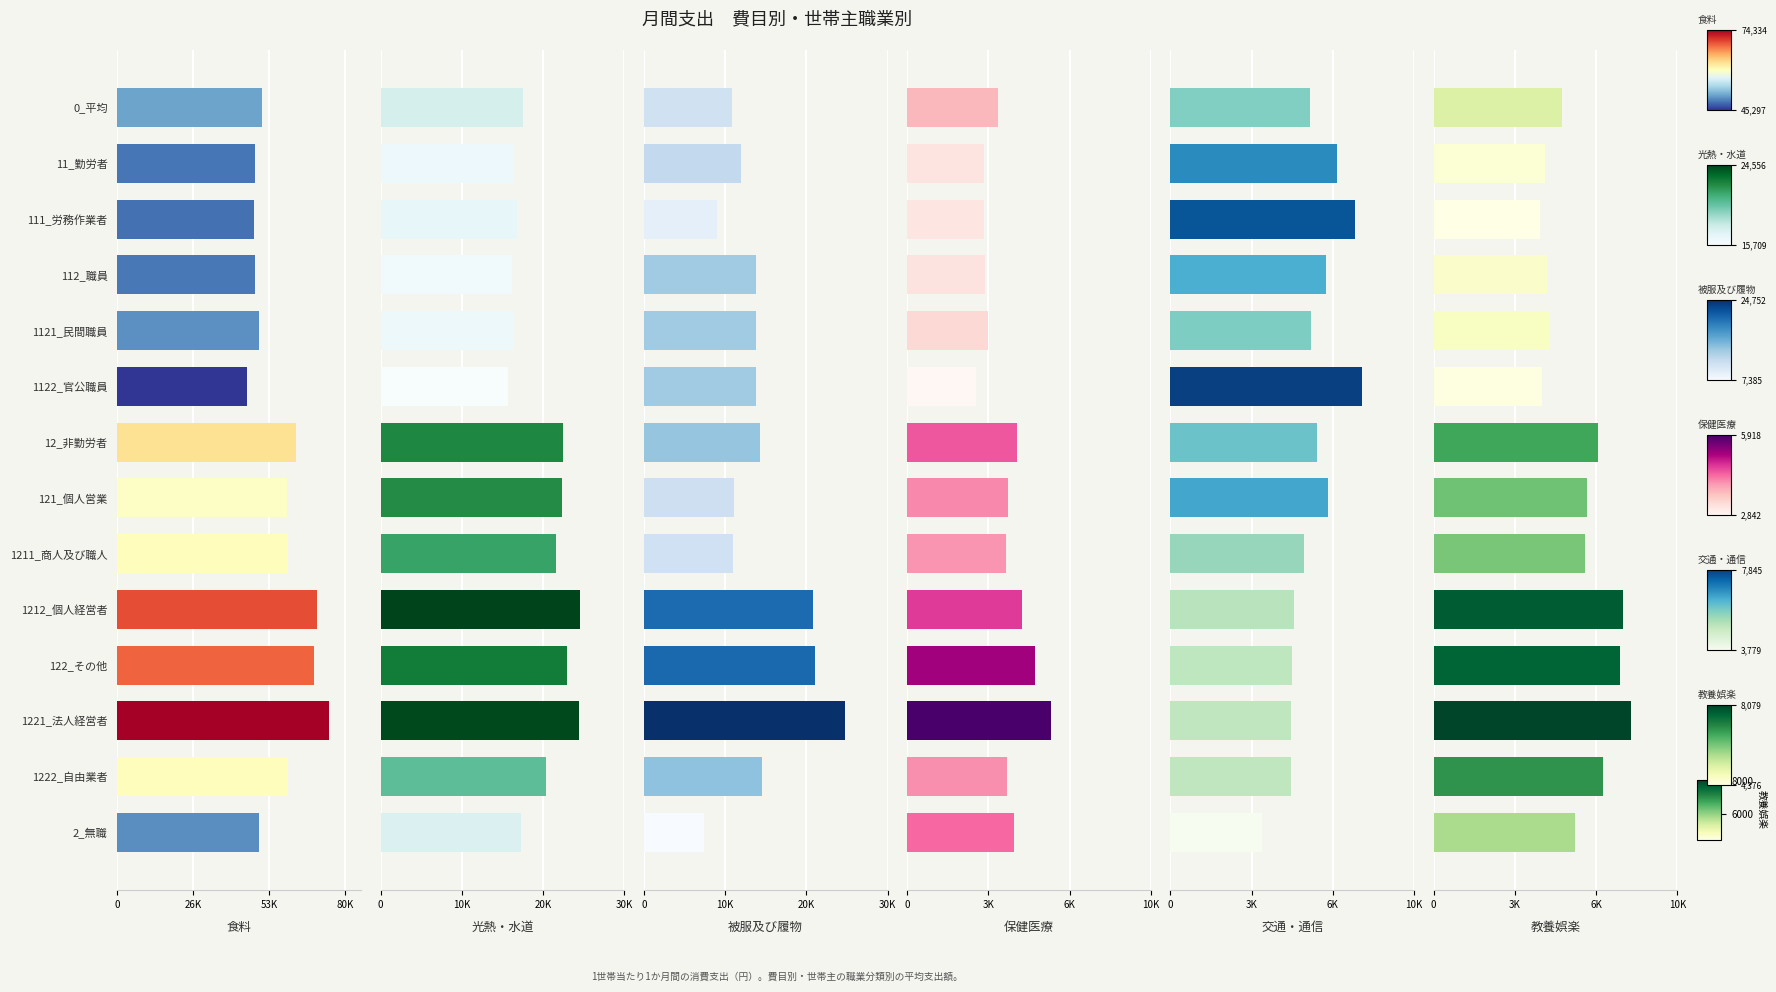

Reading right to left, list all the values displayed in this chart.

食料: 49543	60007	74334	68952	69952	59944	59476	62504	45297	49675	48405	48059	48271	50655
光熱・水道: 17286	20407	24402	22894	24556	21553	22325	22507	15709	16348	16163	16739	16386	17524
被服及び履物: 7385	14551	24752	21010	20837	10977	11123	14282	13767	13826	13809	8988	11943	10802
保健医療: 4382	4107	5918	5244	4727	4069	4160	4506	2842	3332	3189	3138	3170	3745
交通・通信: 3779	4958	4964	4991	5074	5500	6476	6002	7845	5784	6382	7563	6839	5739
教養娯楽: 5781	6969	8079	7654	7763	6215	6311	6740	4427	4766	4668	4376	4555	5252